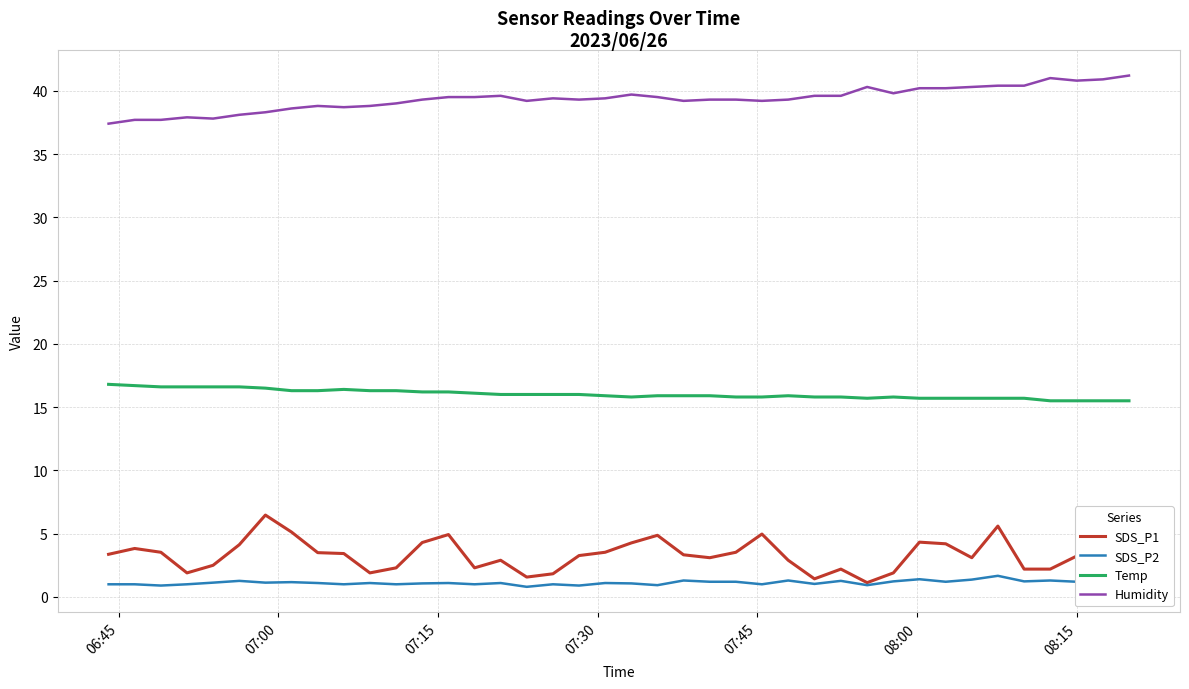

What is the maximum value shown in the chart?

41.2